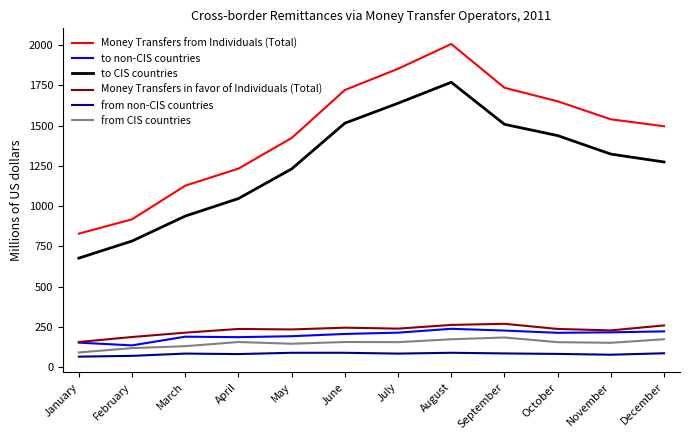

Is the value of from CIS countries at September greater than the value of Money Transfers in favor of Individuals (Total) at June?

No